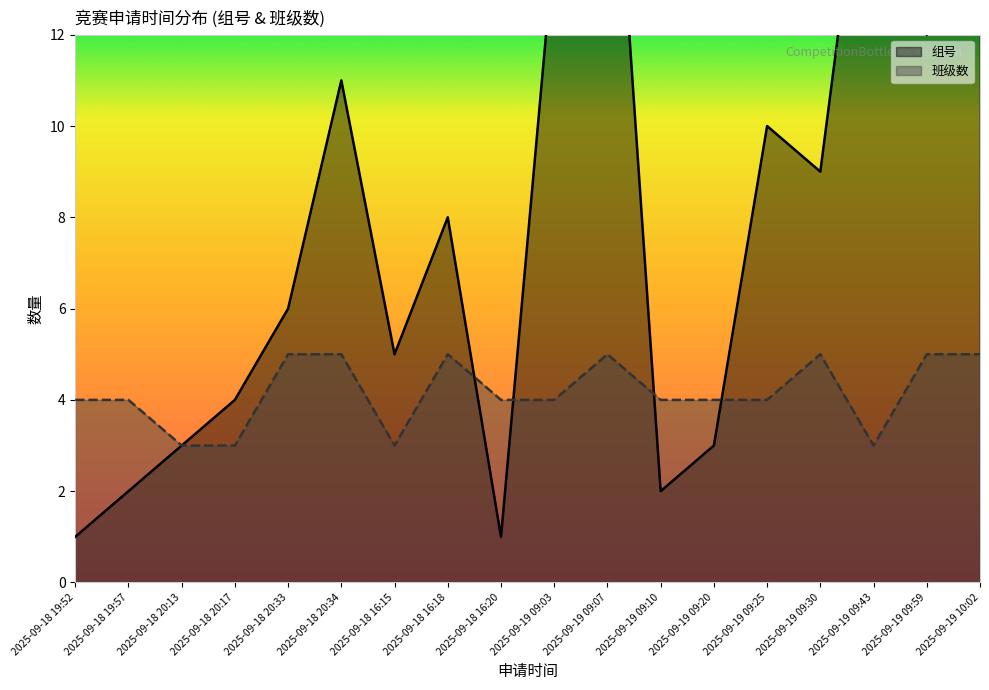

How many categories are shown in the chart?

18